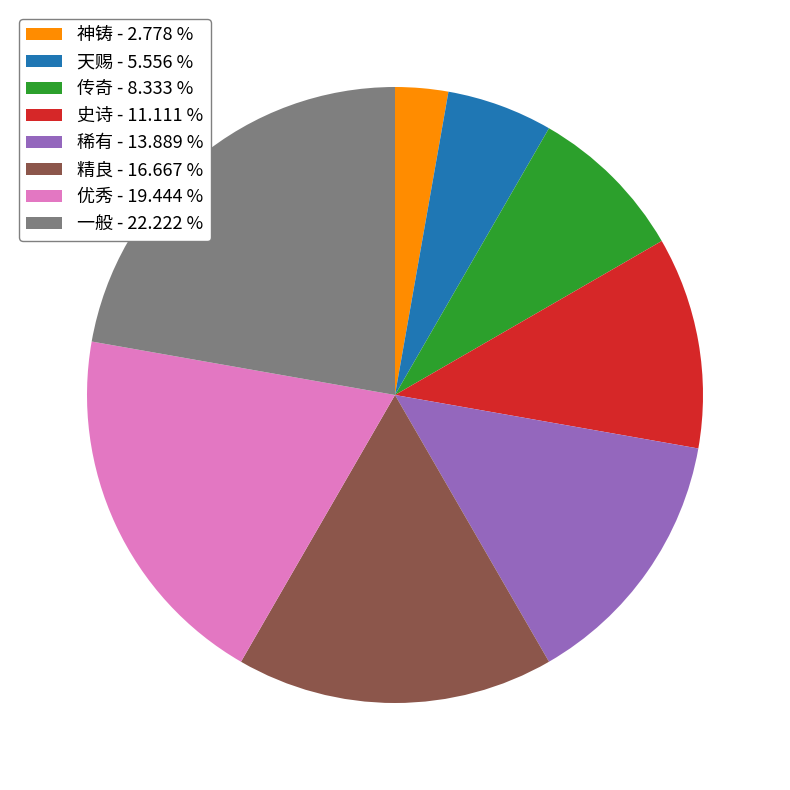

Is 史诗 the majority of the pie?

No